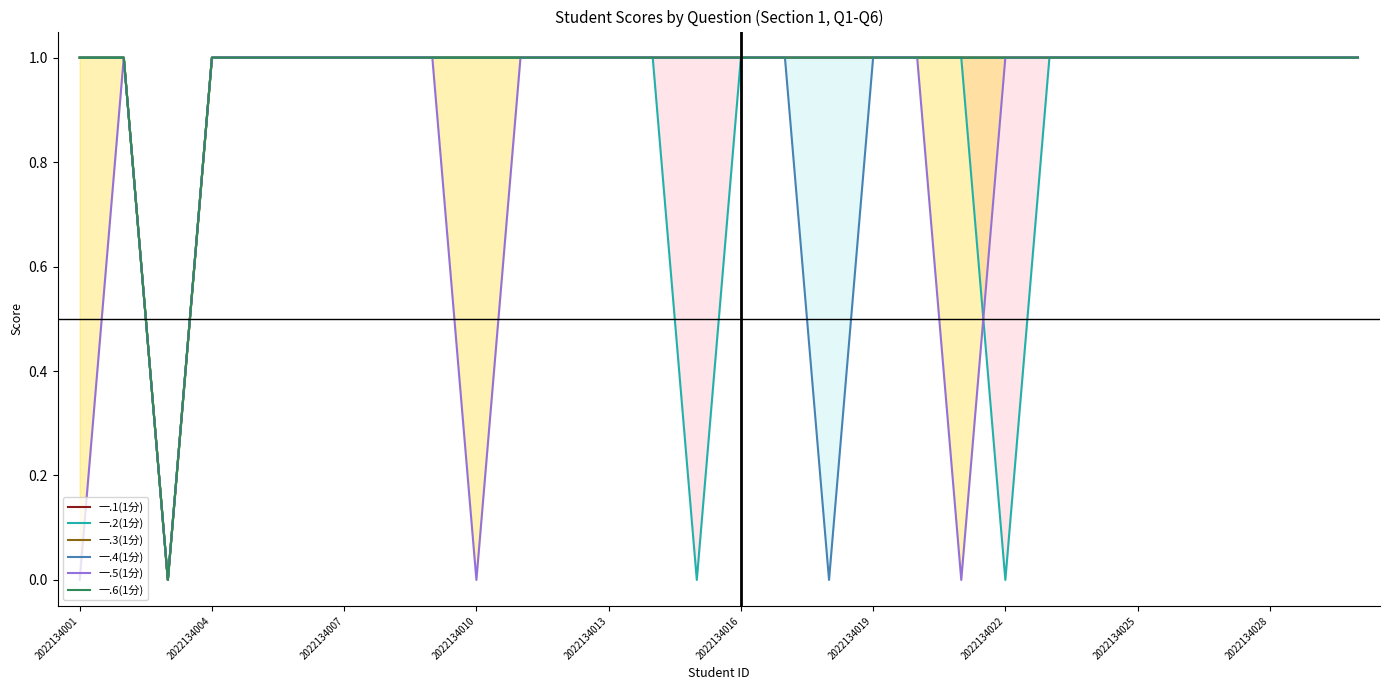

Is it true that 一.4(1分) equals 1 at 2022134025?

True